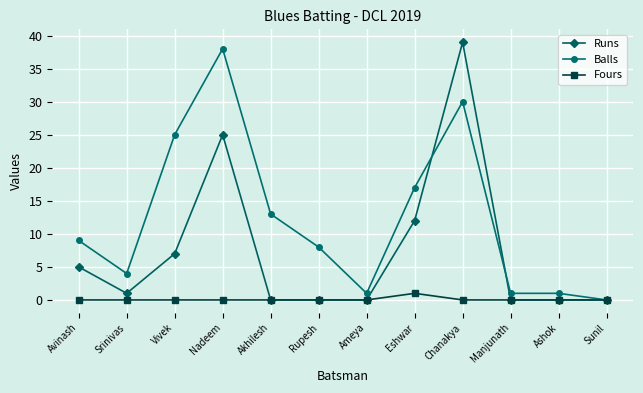

Between Ashok and Sunil, which series saw the biggest shift?

Balls